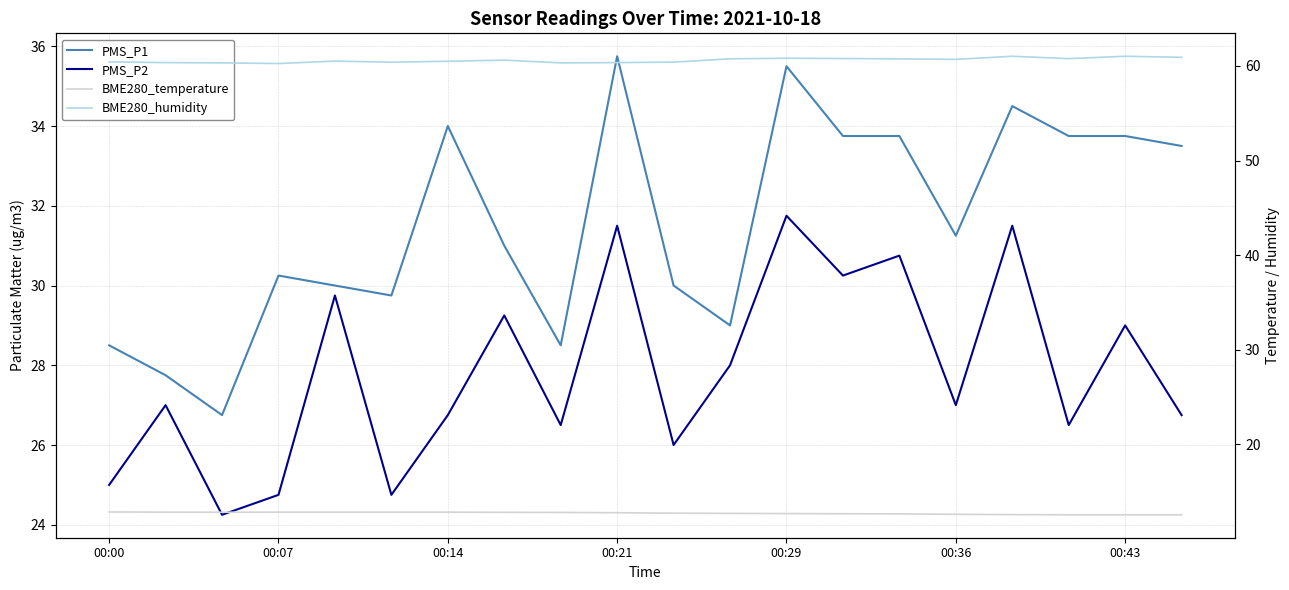

What is the average value of the PMS_P2 series?

27.9